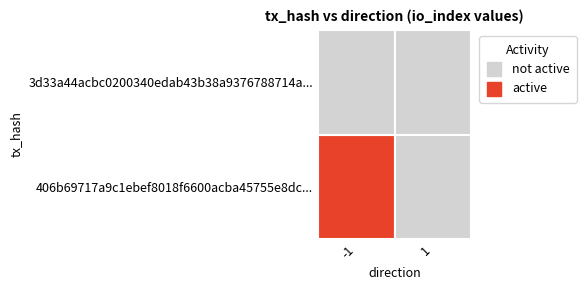

Which series has the widest spread of values?

406b69717a9c1ebef8018f6600acba45755e8dc